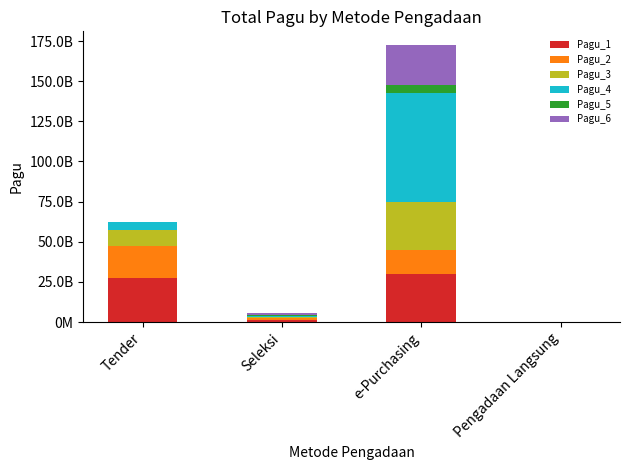

Which has a higher value, Tender or Seleksi?

Tender